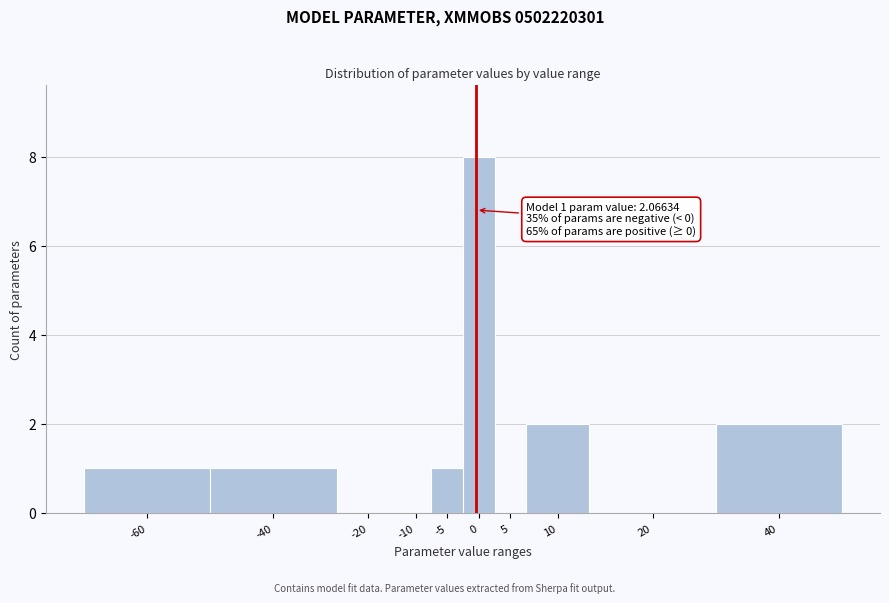

Reading right to left, list all the values displayed in this chart.

40=2	20=0	10=2	5=0	0=8	-5=1	-10=0	-20=0	-40=1	-60=1